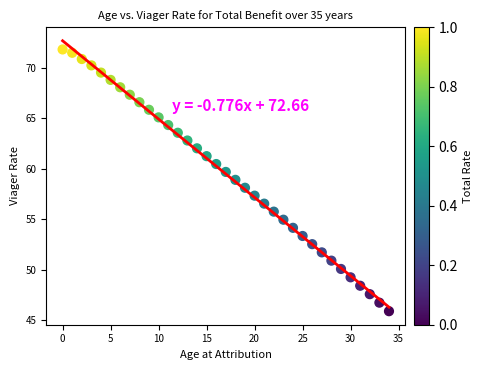

What is the range of Y values (max minus min)?

25.9